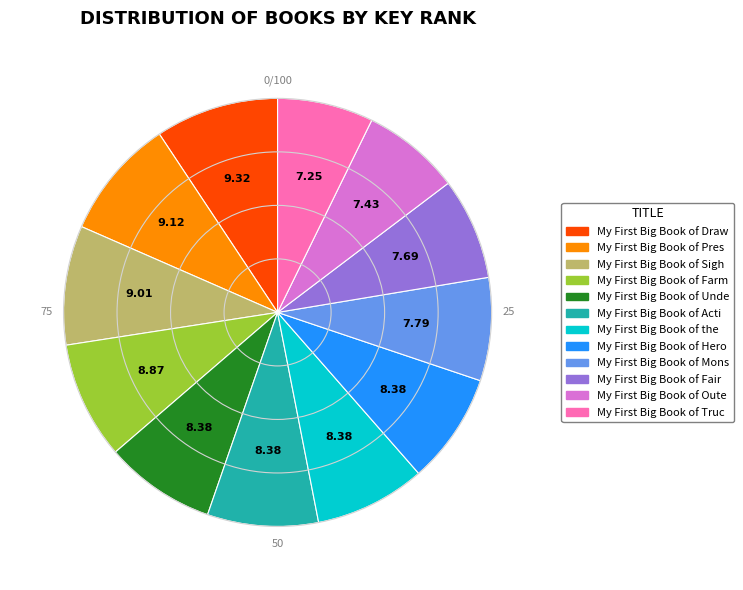

Is there a majority slice in this chart?

No